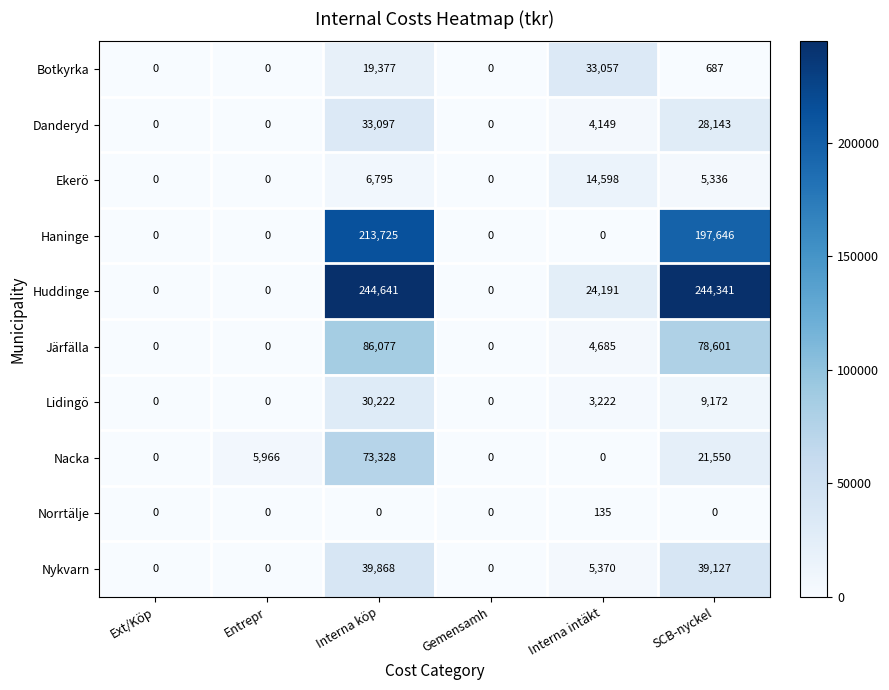

List the series in order of their peak value, lowest first.

Norrtälje, Ekerö, Lidingö, Botkyrka, Danderyd, Nykvarn, Nacka, Järfälla, Haninge, Huddinge